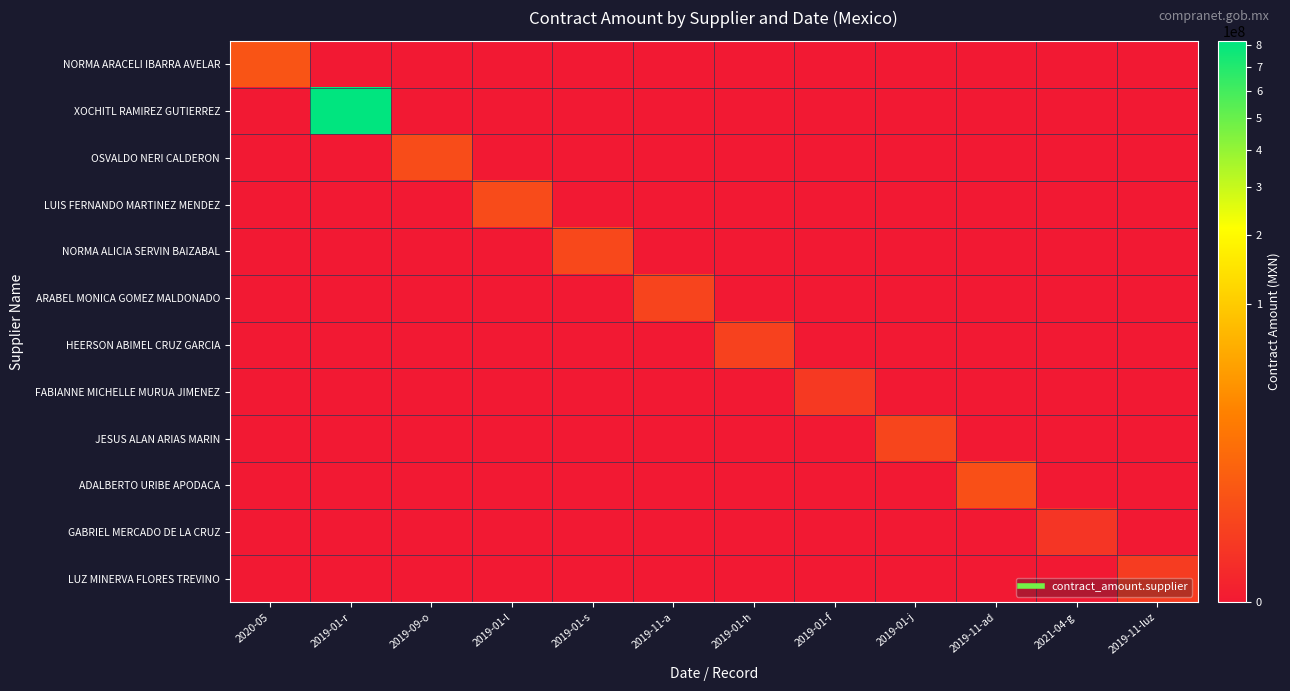

Reading left to right, what are all the values shown in this chart?

NORMA ARACELI IBARRA AVELAR: 2020-05=3536071.1	2019-01-r=0.0	2019-09-o=0.0	2019-01-l=0.0	2019-01-s=0.0	2019-11-a=0.0	2019-01-h=0.0	2019-01-f=0.0	2019-01-j=0.0	2019-11-ad=0.0	2021-04-g=0.0	2019-11-luz=0.0
XOCHITL RAMIREZ GUTIERREZ: 2020-05=0.0	2019-01-r=820618967.1	2019-09-o=0.0	2019-01-l=0.0	2019-01-s=0.0	2019-11-a=0.0	2019-01-h=0.0	2019-01-f=0.0	2019-01-j=0.0	2019-11-ad=0.0	2021-04-g=0.0	2019-11-luz=0.0
OSVALDO NERI CALDERON: 2020-05=0.0	2019-01-r=0.0	2019-09-o=2143079.3	2019-01-l=0.0	2019-01-s=0.0	2019-11-a=0.0	2019-01-h=0.0	2019-01-f=0.0	2019-01-j=0.0	2019-11-ad=0.0	2021-04-g=0.0	2019-11-luz=0.0
LUIS FERNANDO MARTINEZ MENDEZ: 2020-05=0.0	2019-01-r=0.0	2019-09-o=0.0	2019-01-l=1953900.3	2019-01-s=0.0	2019-11-a=0.0	2019-01-h=0.0	2019-01-f=0.0	2019-01-j=0.0	2019-11-ad=0.0	2021-04-g=0.0	2019-11-luz=0.0
NORMA ALICIA SERVIN BAIZABAL: 2020-05=0.0	2019-01-r=0.0	2019-09-o=0.0	2019-01-l=0.0	2019-01-s=1575000.0	2019-11-a=0.0	2019-01-h=0.0	2019-01-f=0.0	2019-01-j=0.0	2019-11-ad=0.0	2021-04-g=0.0	2019-11-luz=0.0
ARABEL MONICA GOMEZ MALDONADO: 2020-05=0.0	2019-01-r=0.0	2019-09-o=0.0	2019-01-l=0.0	2019-01-s=0.0	2019-11-a=1175036.8	2019-01-h=0.0	2019-01-f=0.0	2019-01-j=0.0	2019-11-ad=0.0	2021-04-g=0.0	2019-11-luz=0.0
HEERSON ABIMEL CRUZ GARCIA: 2020-05=0.0	2019-01-r=0.0	2019-09-o=0.0	2019-01-l=0.0	2019-01-s=0.0	2019-11-a=0.0	2019-01-h=963509.6	2019-01-f=0.0	2019-01-j=0.0	2019-11-ad=0.0	2021-04-g=0.0	2019-11-luz=0.0
FABIANNE MICHELLE MURUA JIMENEZ: 2020-05=0.0	2019-01-r=0.0	2019-09-o=0.0	2019-01-l=0.0	2019-01-s=0.0	2019-11-a=0.0	2019-01-h=0.0	2019-01-f=464500.0	2019-01-j=0.0	2019-11-ad=0.0	2021-04-g=0.0	2019-11-luz=0.0
JESUS ALAN ARIAS MARIN: 2020-05=0.0	2019-01-r=0.0	2019-09-o=0.0	2019-01-l=0.0	2019-01-s=0.0	2019-11-a=0.0	2019-01-h=0.0	2019-01-f=0.0	2019-01-j=1314080.0	2019-11-ad=0.0	2021-04-g=0.0	2019-11-luz=0.0
ADALBERTO URIBE APODACA: 2020-05=0.0	2019-01-r=0.0	2019-09-o=0.0	2019-01-l=0.0	2019-01-s=0.0	2019-11-a=0.0	2019-01-h=0.0	2019-01-f=0.0	2019-01-j=0.0	2019-11-ad=2659413.2	2021-04-g=0.0	2019-11-luz=0.0
GABRIEL MERCADO DE LA CRUZ: 2020-05=0.0	2019-01-r=0.0	2019-09-o=0.0	2019-01-l=0.0	2019-01-s=0.0	2019-11-a=0.0	2019-01-h=0.0	2019-01-f=0.0	2019-01-j=0.0	2019-11-ad=0.0	2021-04-g=272777.2	2019-11-luz=0.0
LUZ MINERVA FLORES TREVINO: 2020-05=0.0	2019-01-r=0.0	2019-09-o=0.0	2019-01-l=0.0	2019-01-s=0.0	2019-11-a=0.0	2019-01-h=0.0	2019-01-f=0.0	2019-01-j=0.0	2019-11-ad=0.0	2021-04-g=0.0	2019-11-luz=609578.8